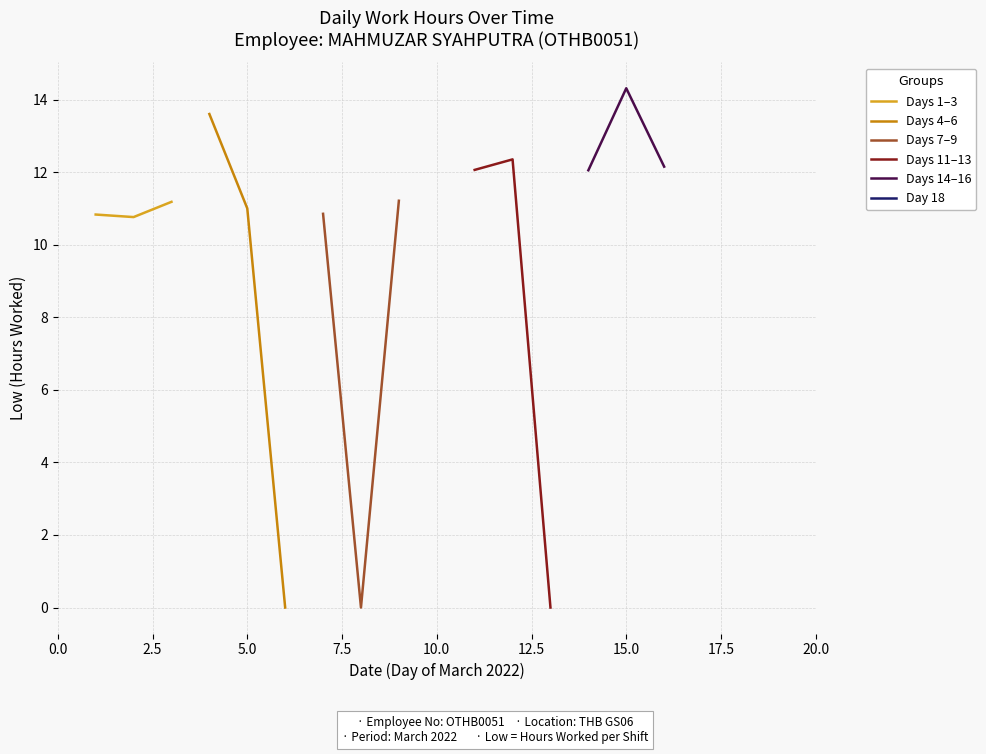

What is the value of the Days 1–3 point at the 1st from the left?

10.8